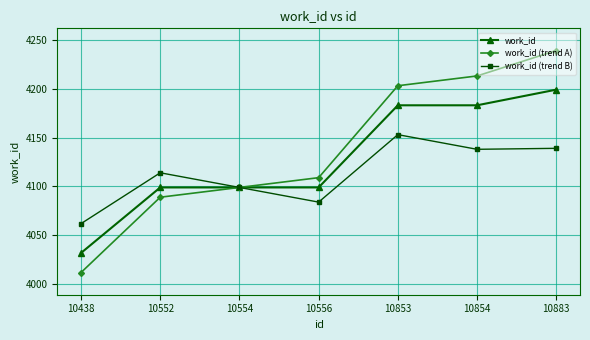

True or false: work_id (trend A) has more than 2 points higher than both neighbors.

False